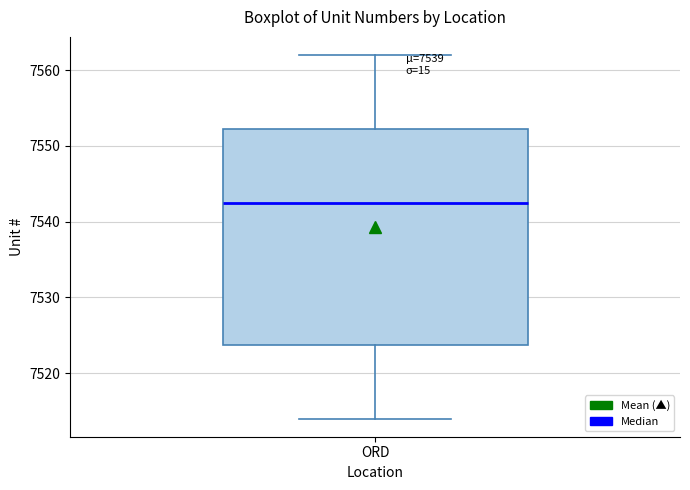

Read this box plot against the y-axis: the position of the median line, the range covered by the box, and the ends of both whiskers. The values are not printed on the chart, so give them approximately, as read against the axis.

median 7543, box 7524 to 7552, whiskers 7514 to 7562